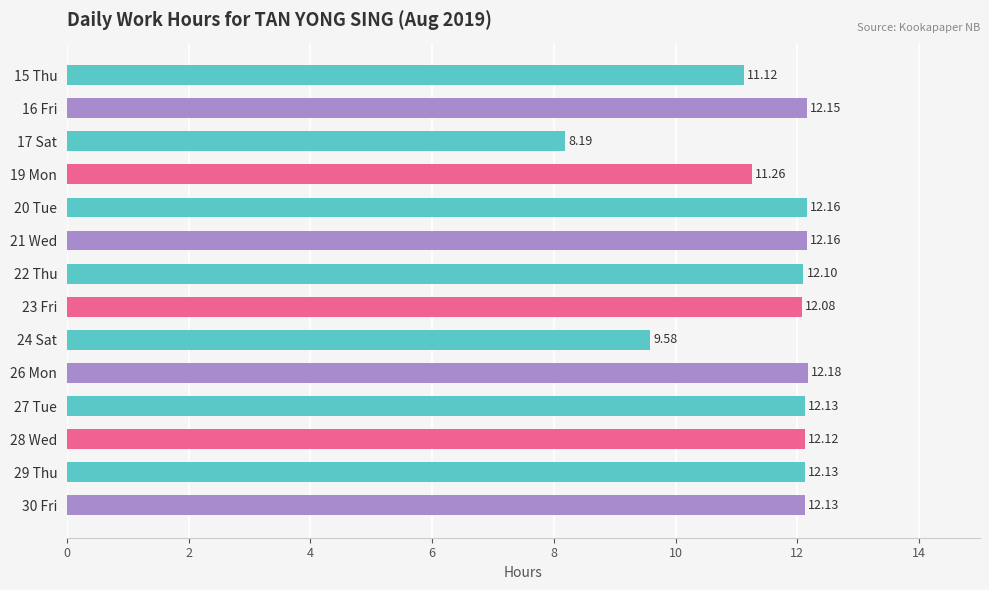

What is the ratio of the value at 20 Tue to the value at 23 Fri?

1.0